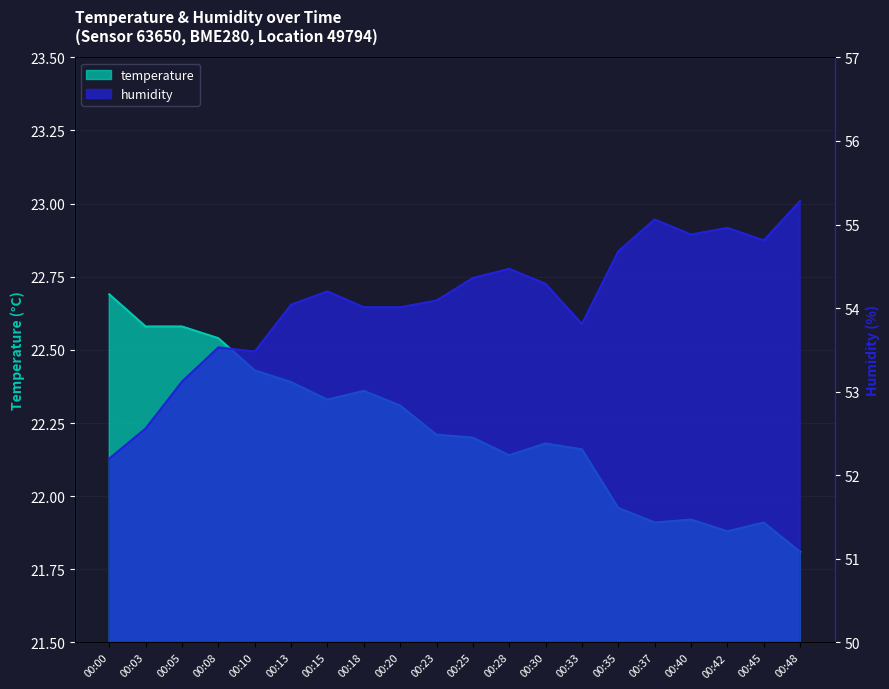

Does the chart display data point markers on the line(s)?

No